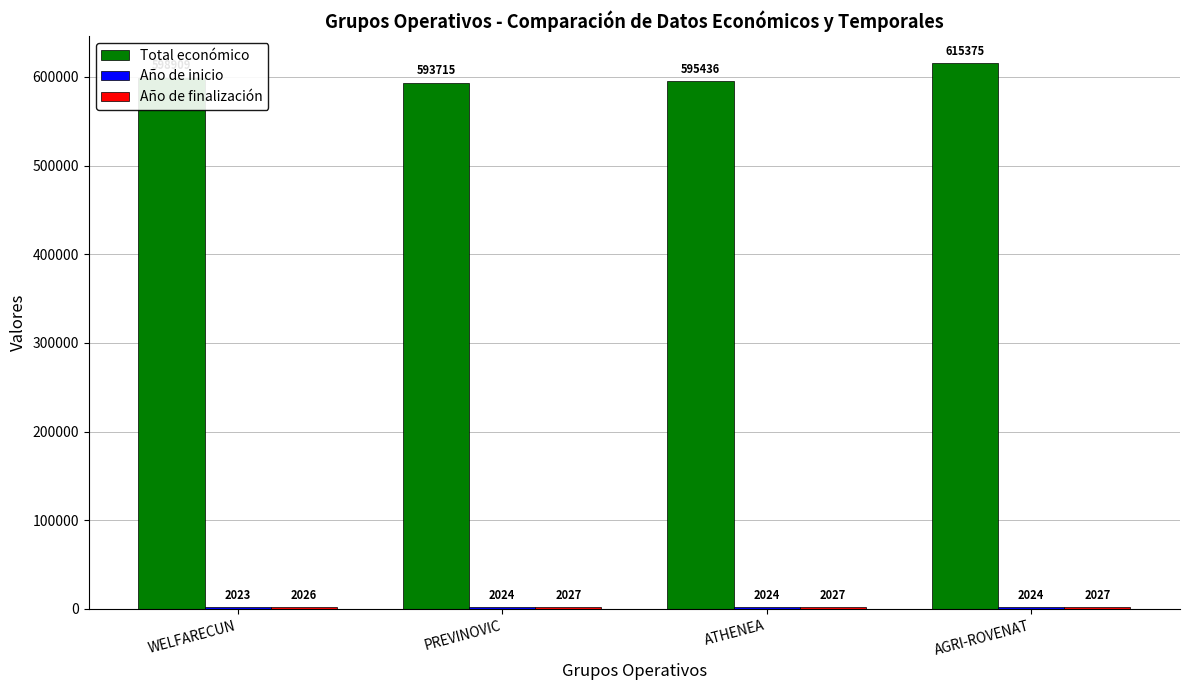

At which category does the chart reach its minimum across all series?

WELFARECUN